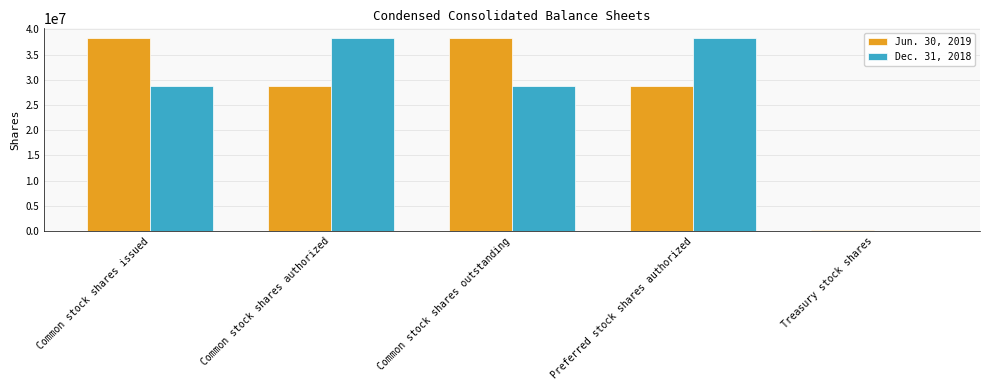

What are all the series names shown in the legend?

Jun. 30, 2019, Dec. 31, 2018